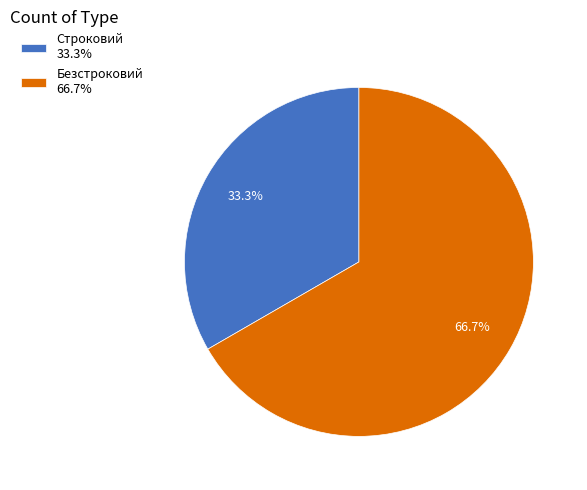

To the nearest percent, what portion does Безстроковий represent?

67%